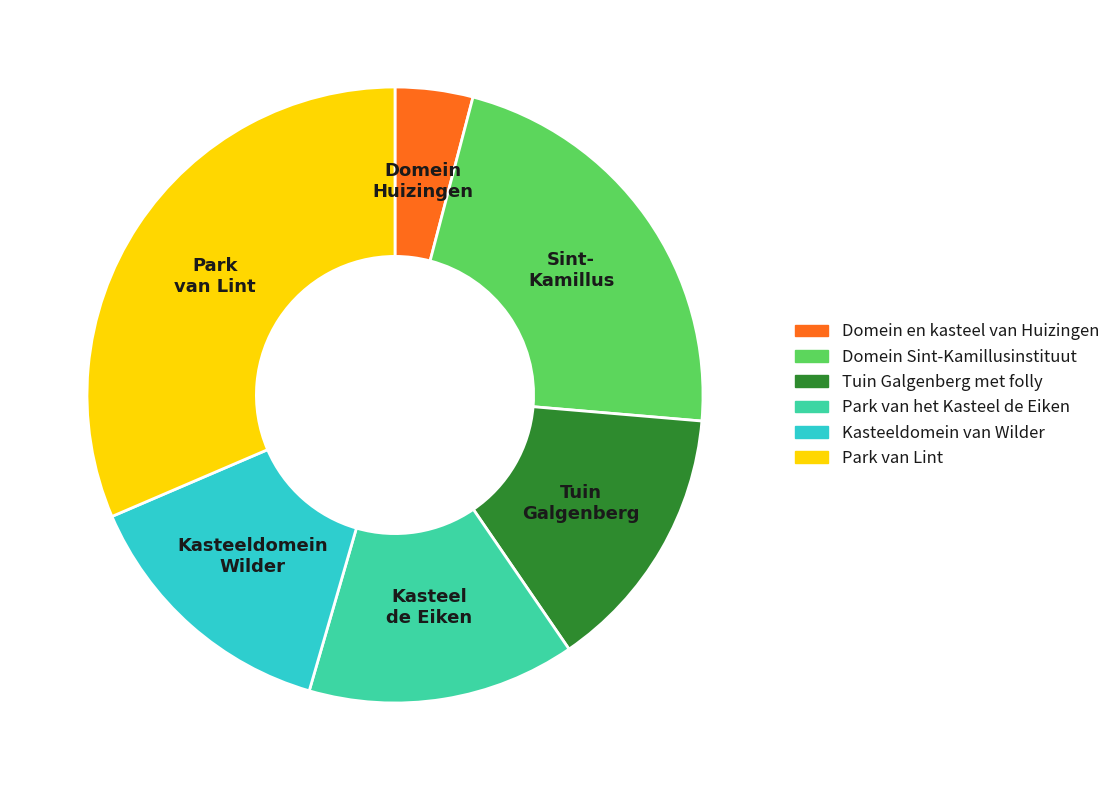

Is Tuin Galgenberg met folly the majority of the pie?

No